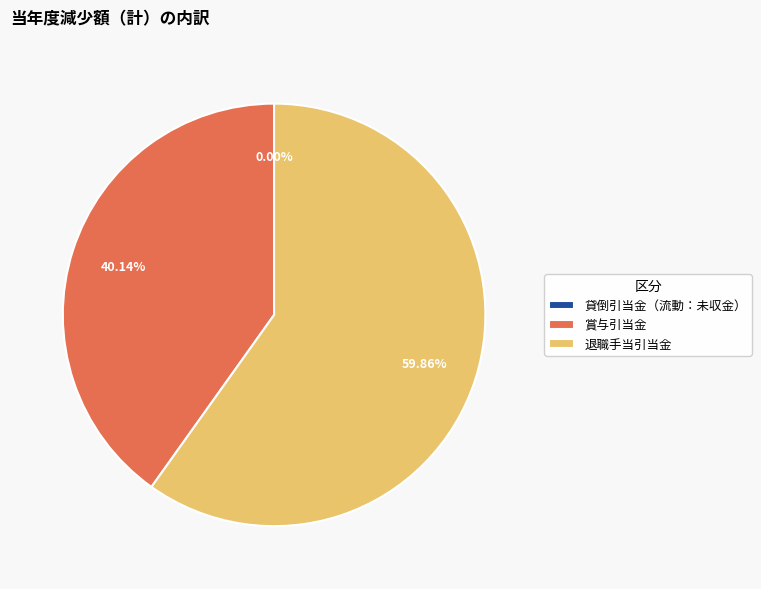

What is the largest slice in the pie chart?

退職手当引当金